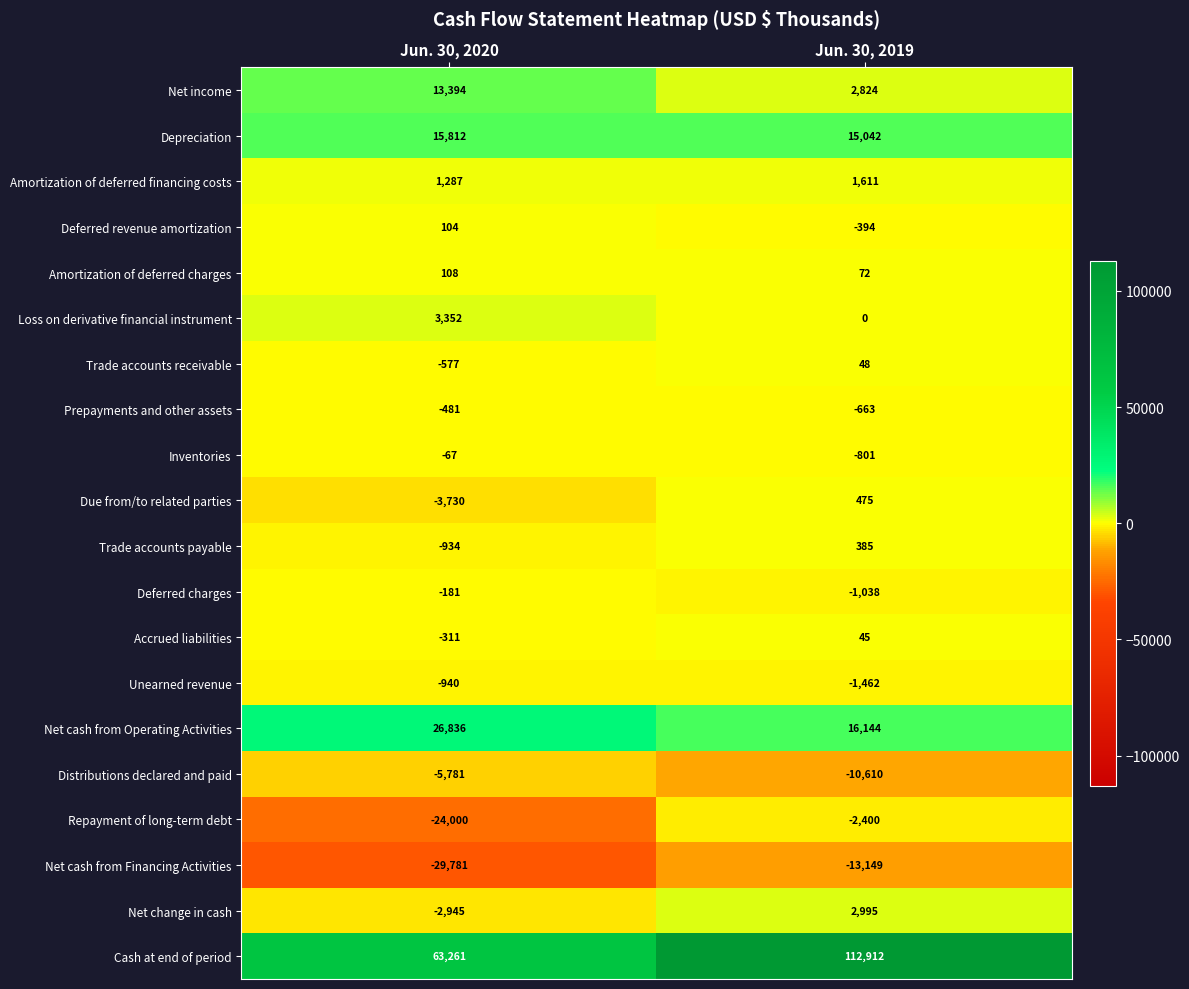

Read the Net cash from Operating Activities value at Jun. 30, 2019.

16144